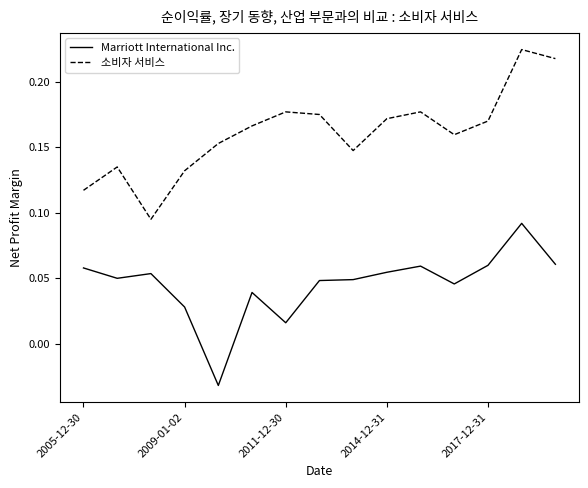

True or false: 소비자 서비스 and Marriott International Inc. intersect in this chart.

False